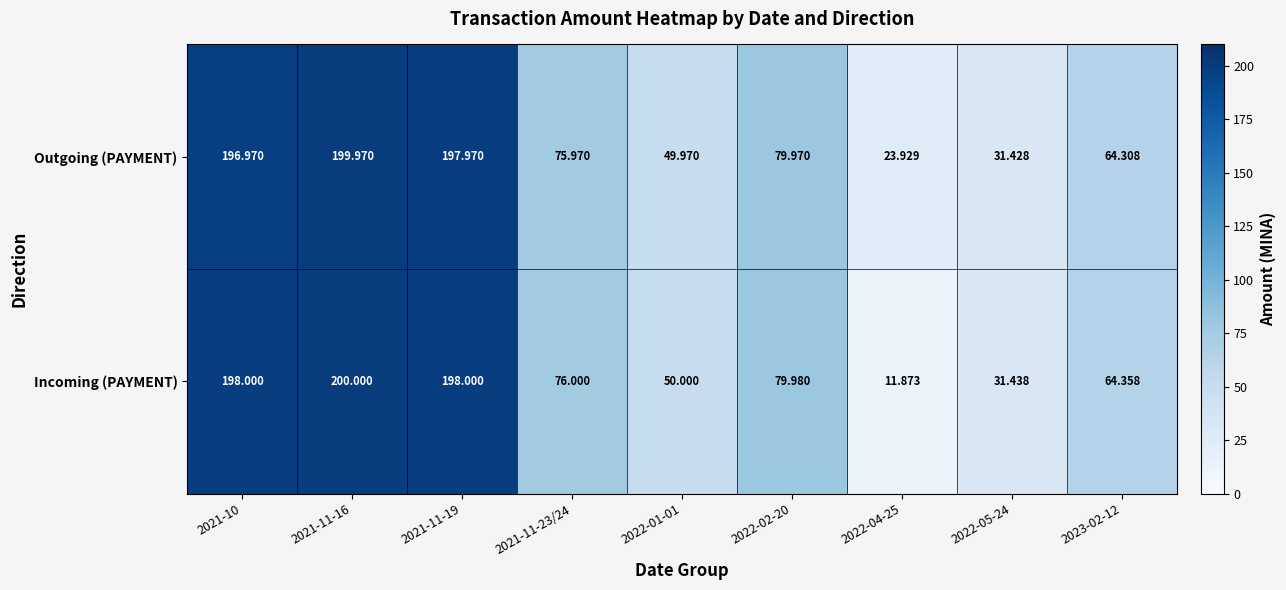

At 2023-02-12, list the series in order from largest to smallest.

Incoming (PAYMENT), Outgoing (PAYMENT)